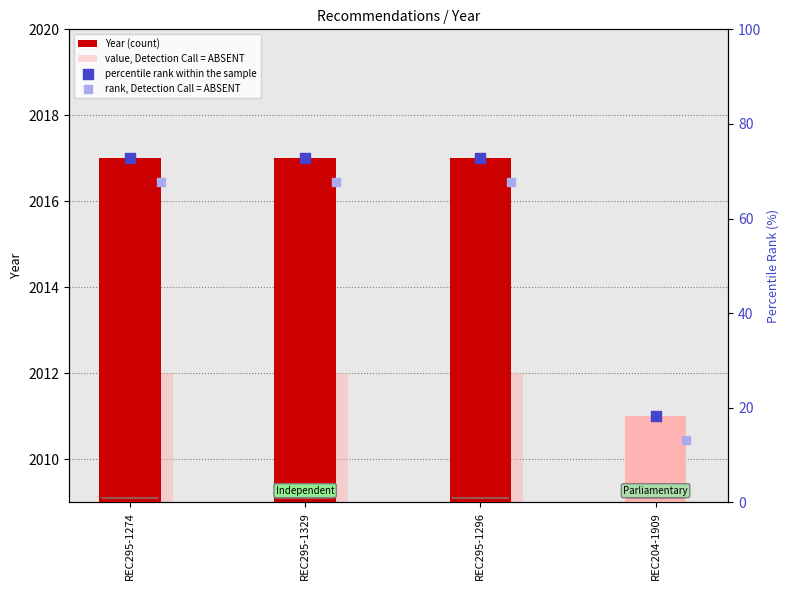

What are all the series names shown in the legend?

Year (count), value, Detection Call = ABSENT, percentile rank within the sample, rank, Detection Call = ABSENT